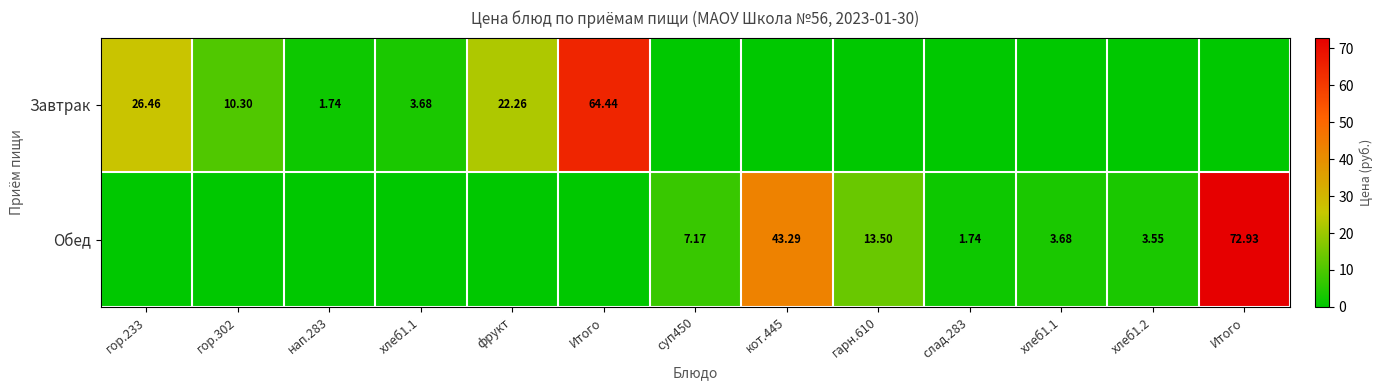

What is the maximum value for Обед?

72.9